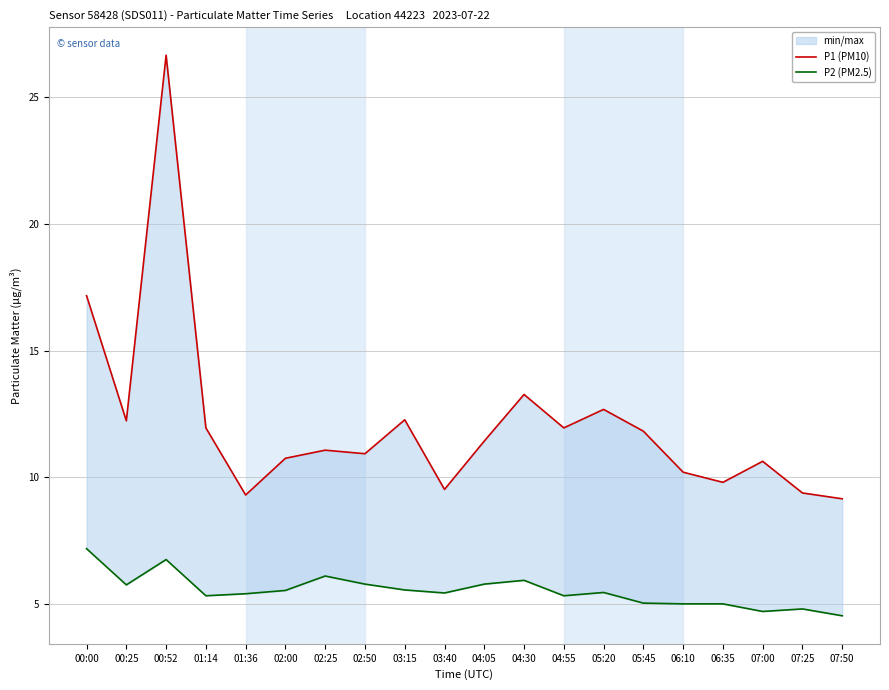

How many lines are shown in the chart?

2